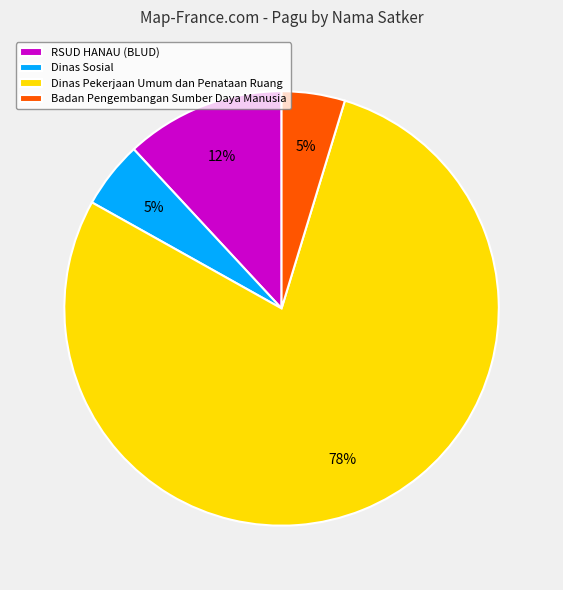

Is it true that Dinas Pekerjaan Umum dan Penataan Ruang is 78% of the pie?

True